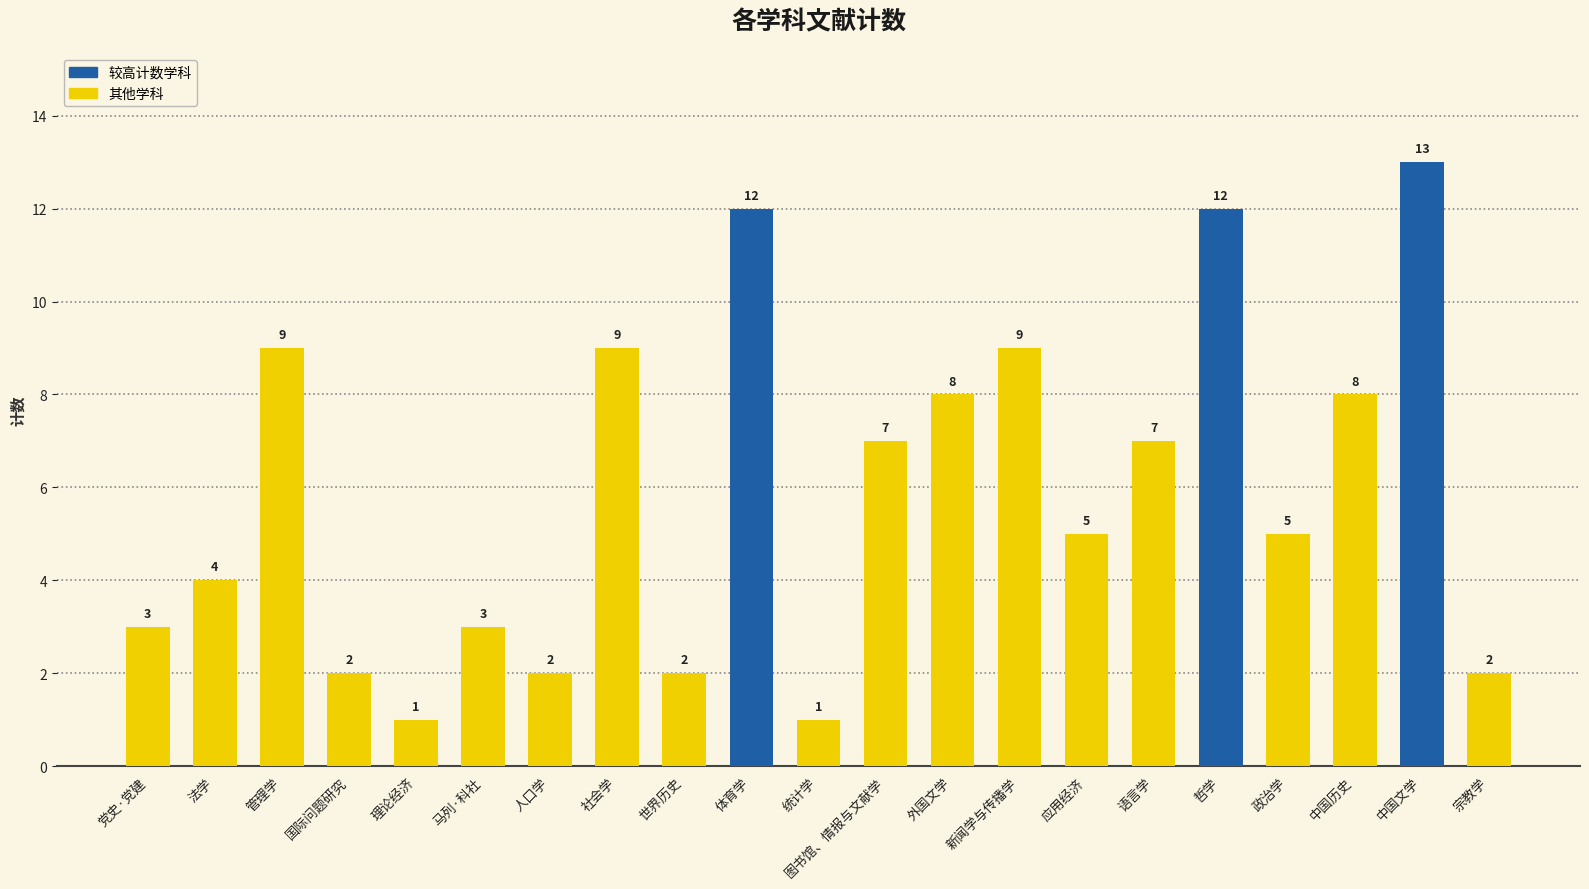

What is the sum of the values at 法学 and 中国文学?

17